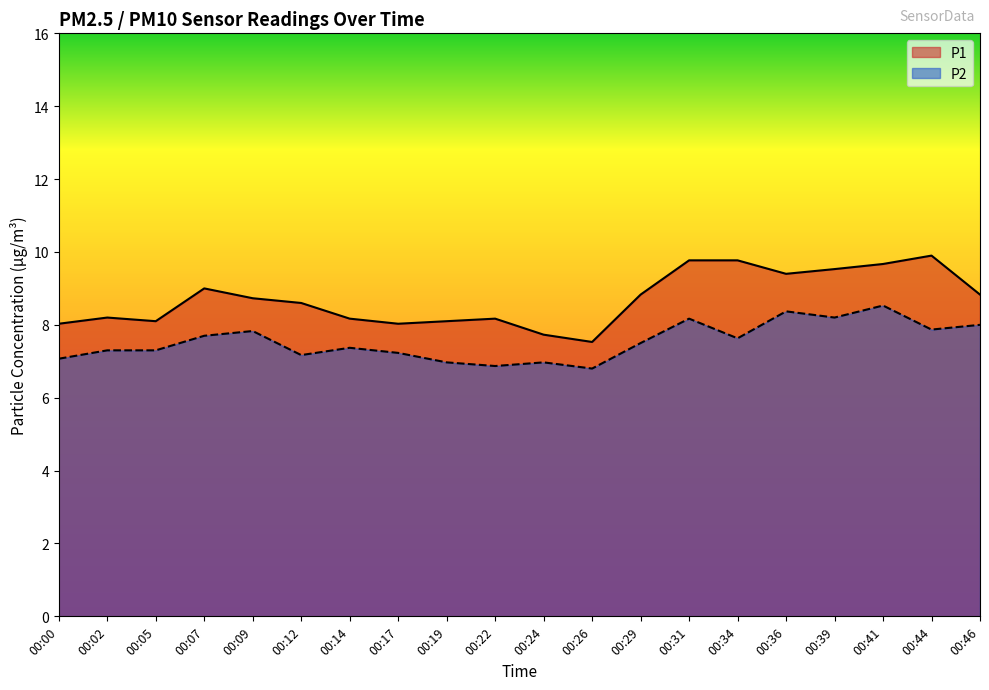

What is the value of the P2 point at the 3rd from the left?

7.3